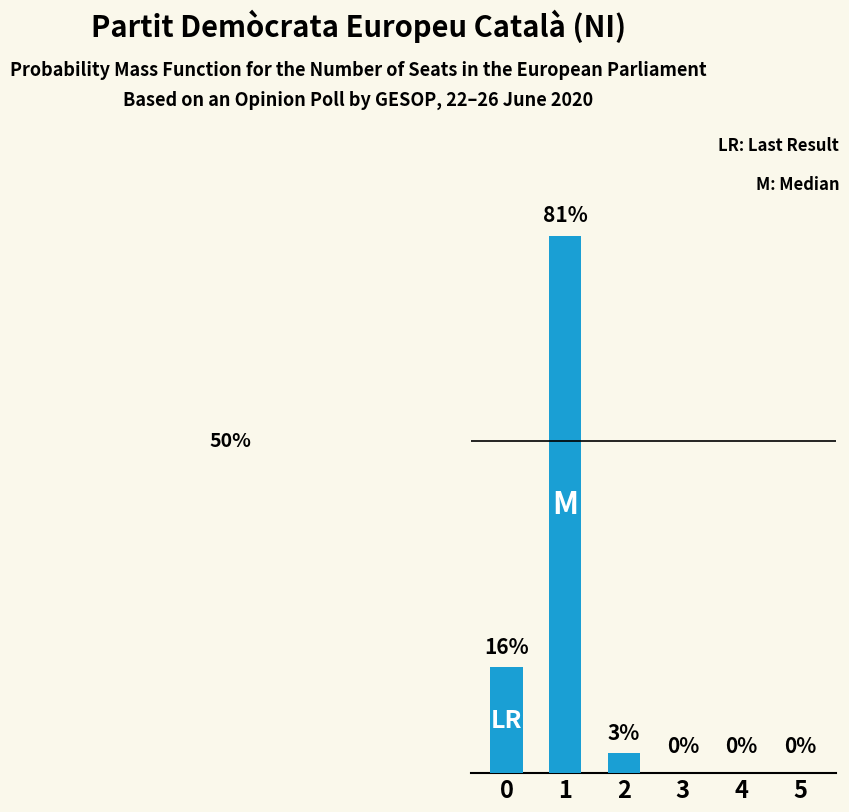

Reading left to right, list all the values displayed in this chart.

16	81	3	0	0	0